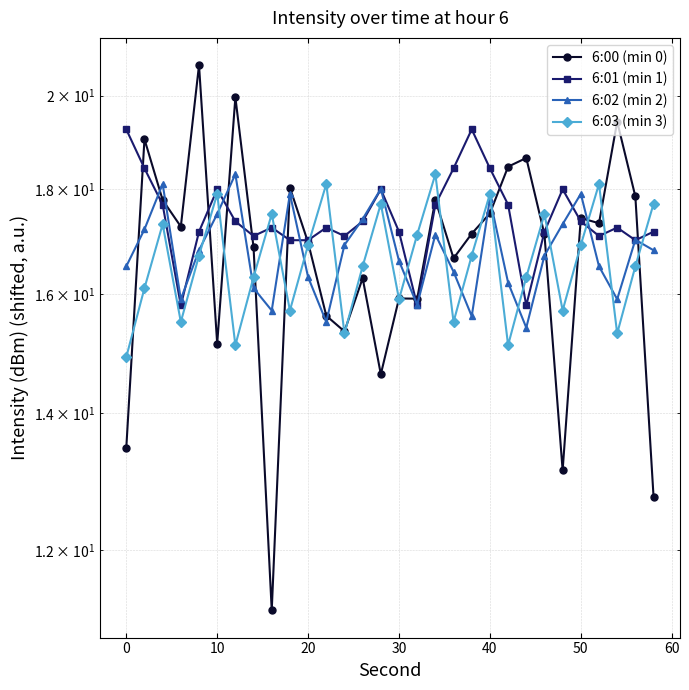

What is the sum of all 6:01 (min 1) values?

523.0